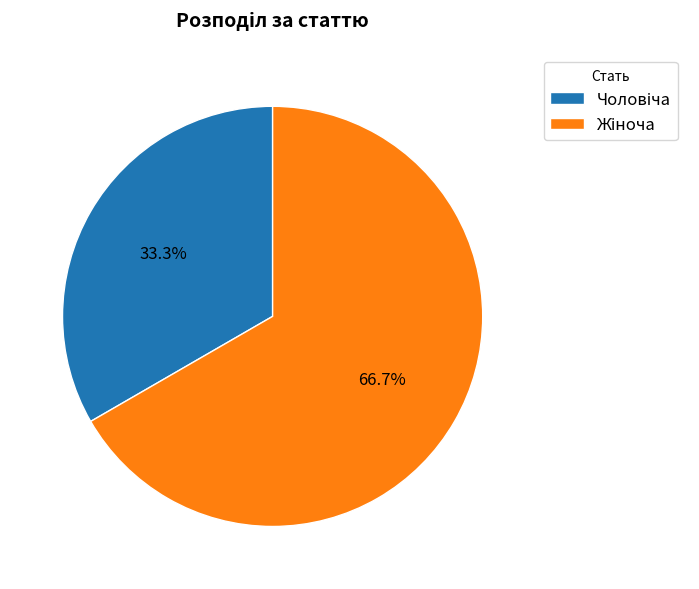

Is there a majority slice in this chart?

Yes